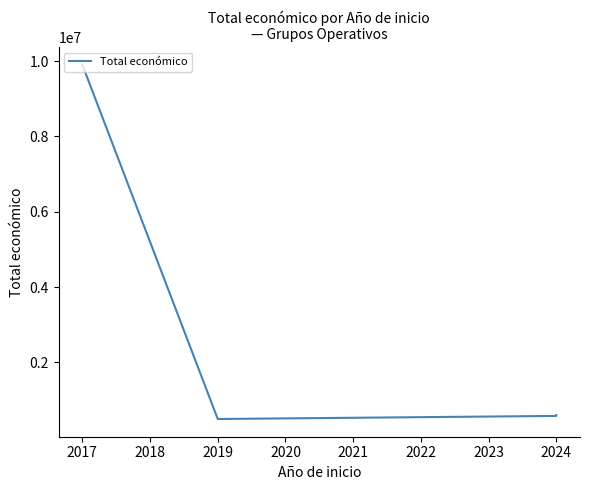

How many data points does each series have?

5